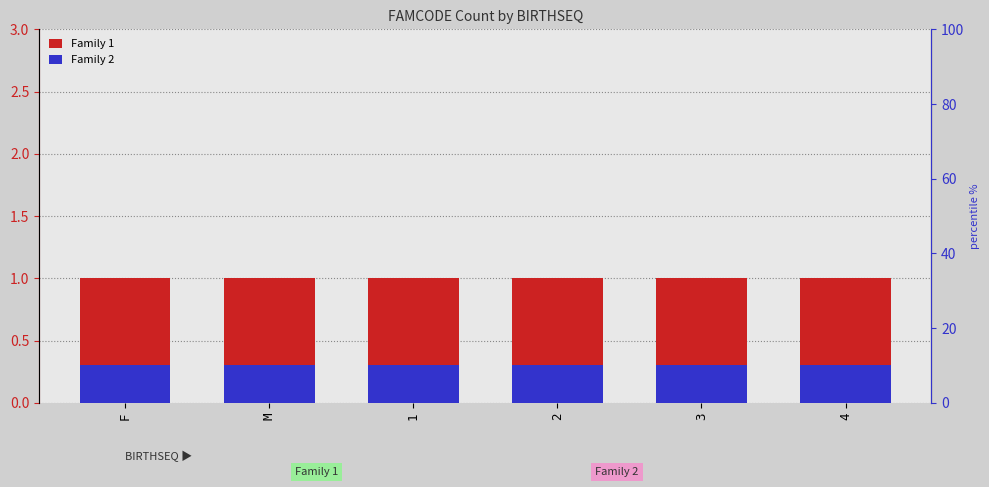

How many bars are there in total?

12